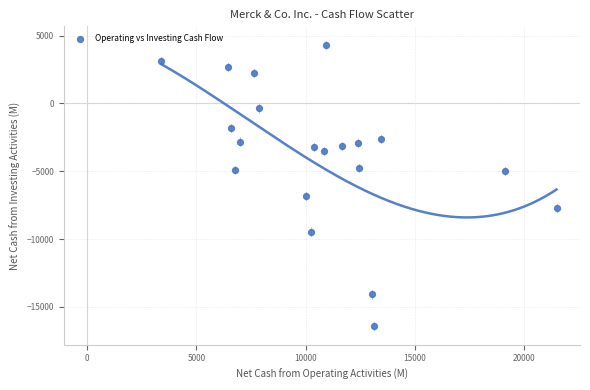

What Y value in the scatter plot is closest to -6053?

-6805